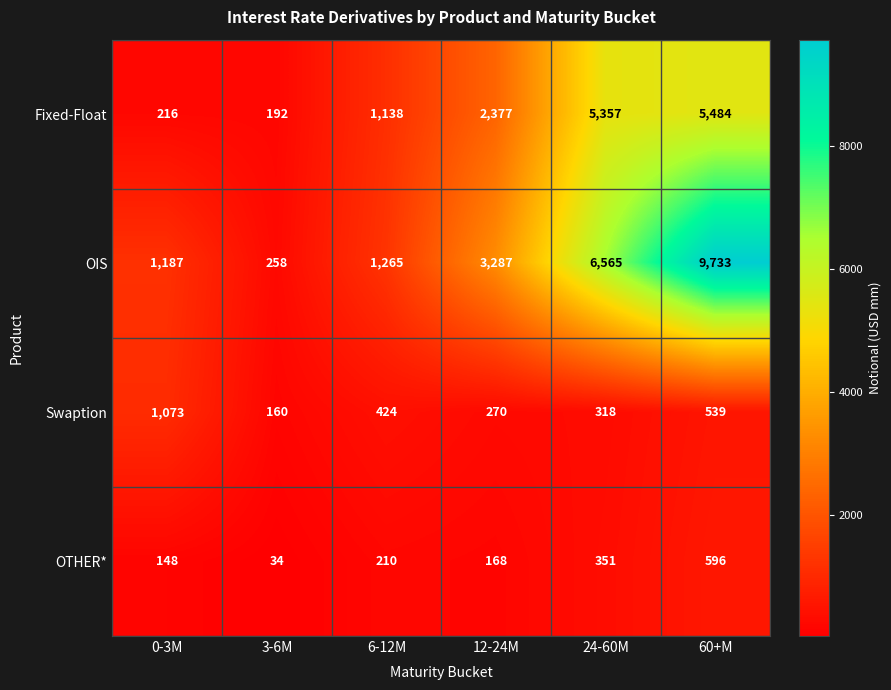

What is the average value of the Swaption series?

464